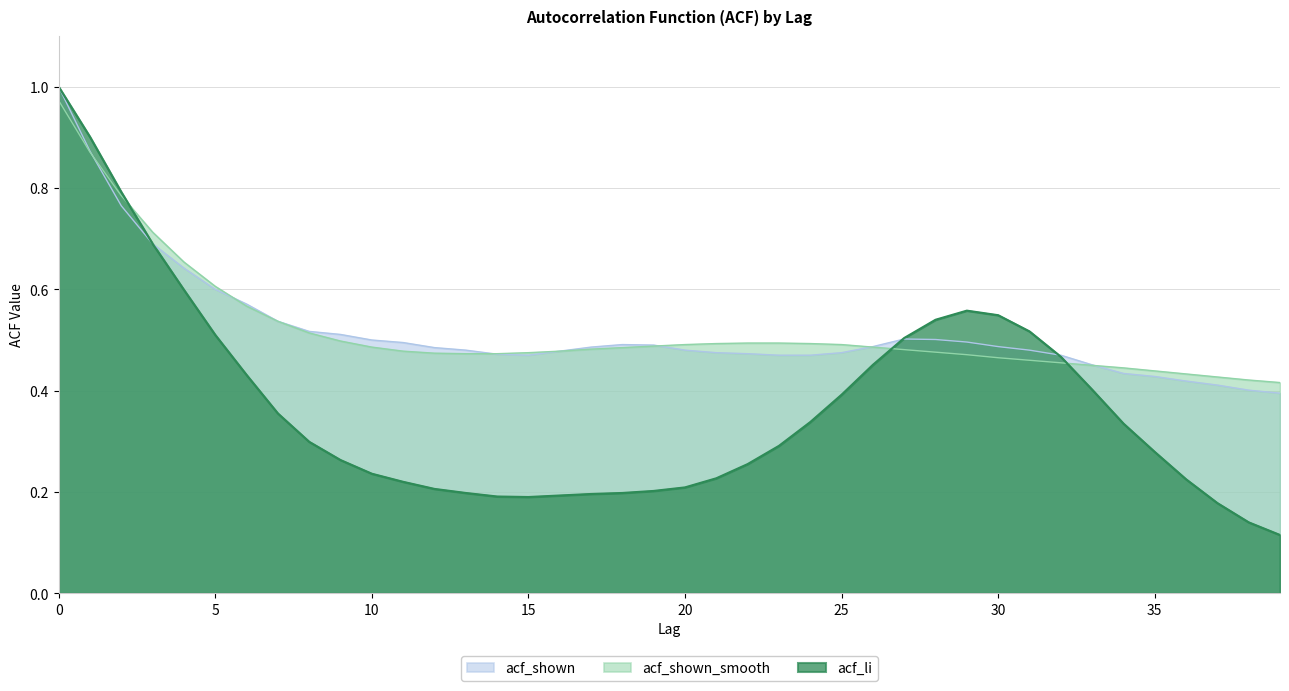

What are all the series names shown in the legend?

acf_shown, acf_shown_smooth, acf_li